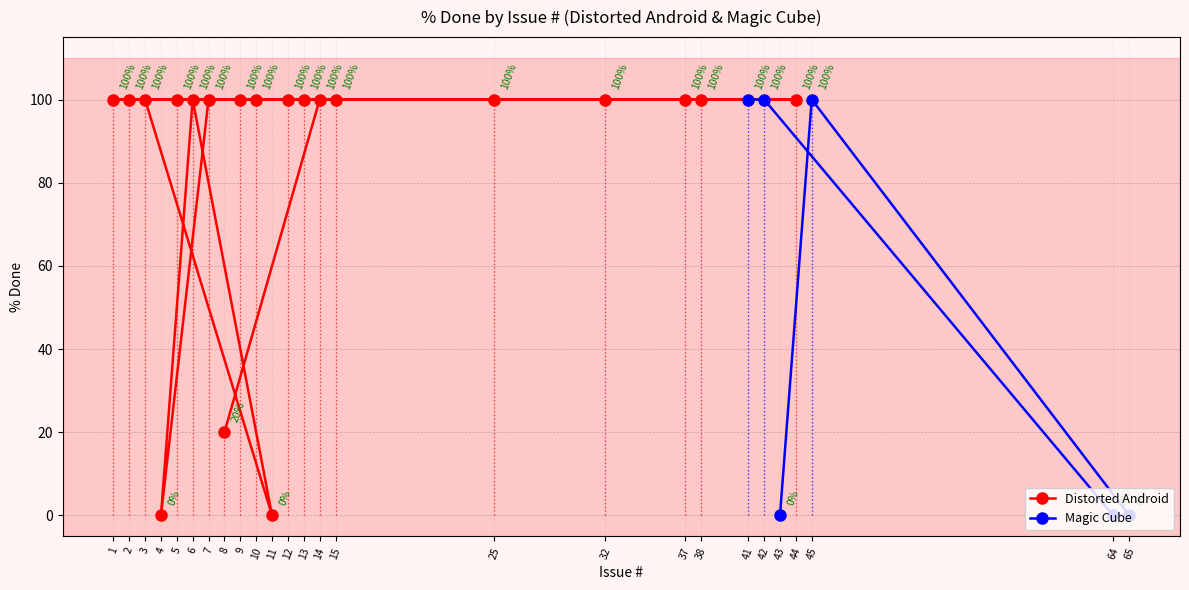

Which label corresponds to the smallest value in the chart?

4